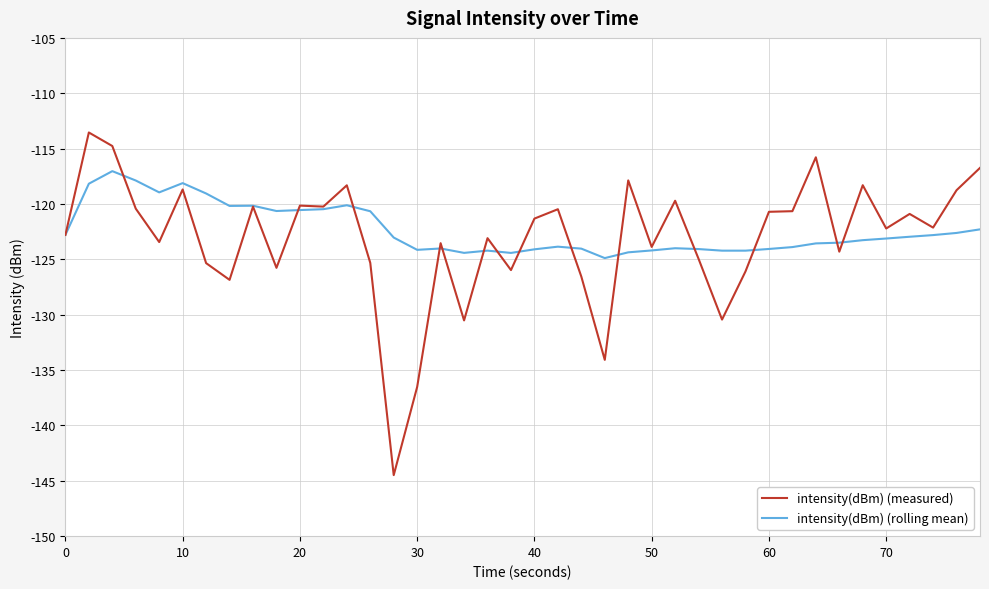

True or false: intensity(dBm) (rolling mean) has more than 2 points higher than both neighbors.

True